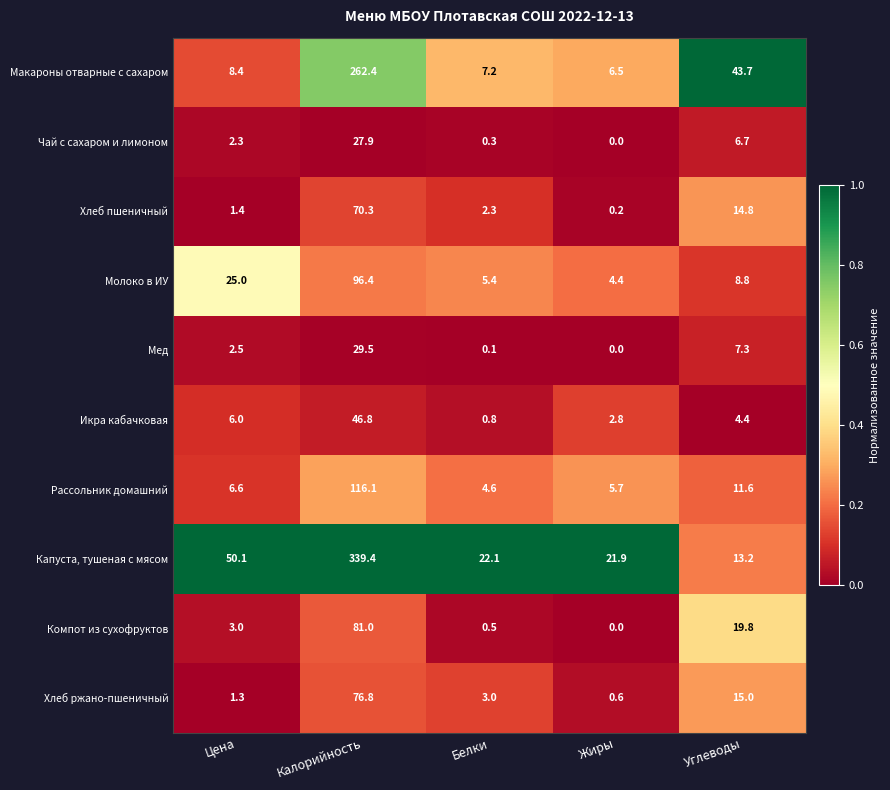

Which series has the largest range (max minus min)?

Капуста, тушеная с мясом